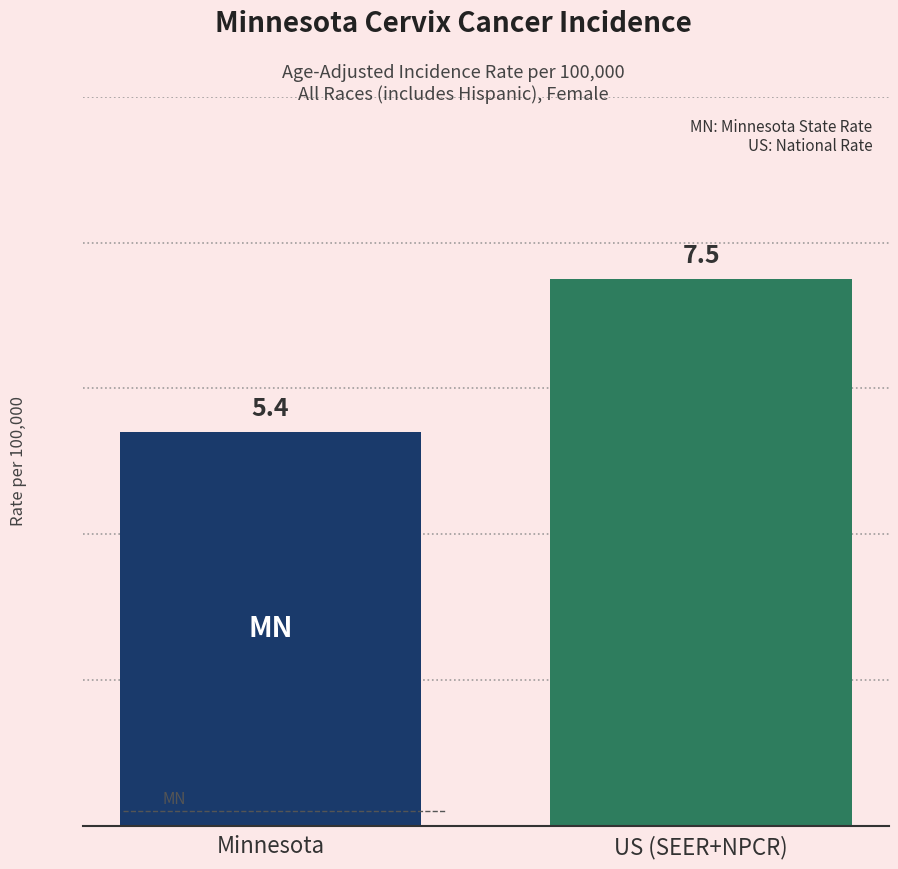

How many values exceed 7?

1